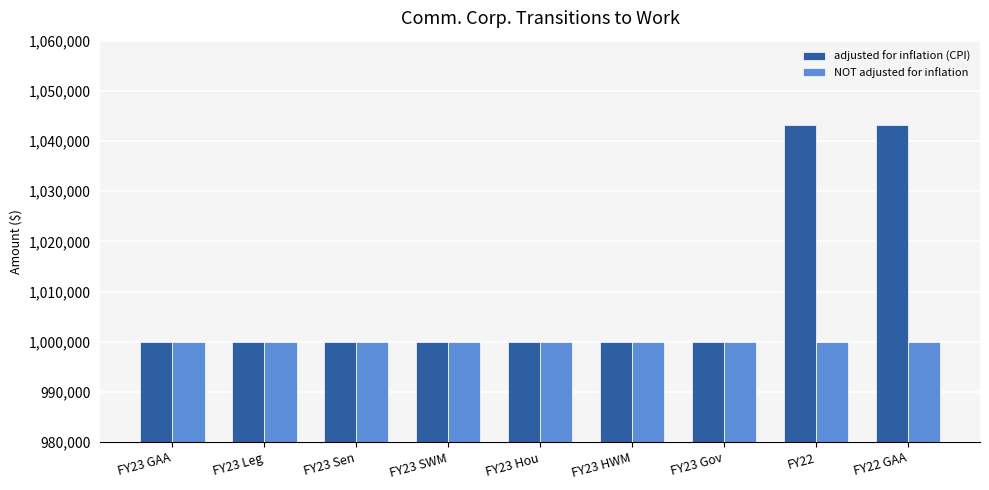

True or false: adjusted for inflation (CPI) has a value of 1000000 at FY23 Sen.

True